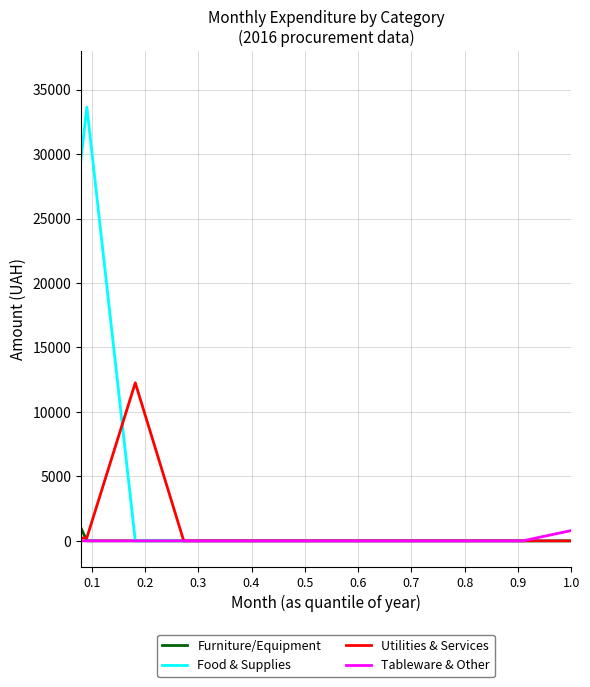

Rank the series by their maximum value, from lowest to highest.

Tableware & Other, Furniture/Equipment, Utilities & Services, Food & Supplies